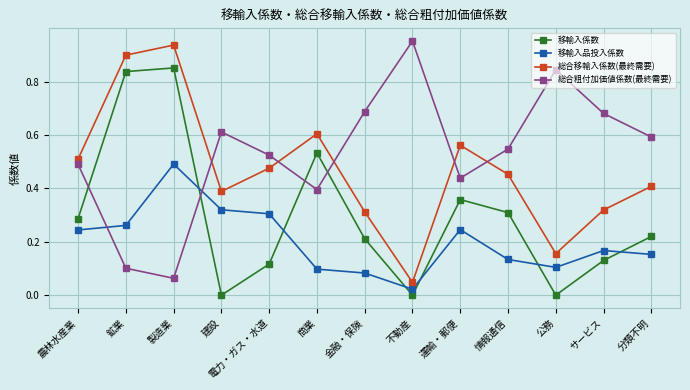

List the series in order of their overall mean, highest first.

総合粗付加価値係数(最終需要), 総合移輸入係数(最終需要), 移輸入係数, 移輸入品投入係数